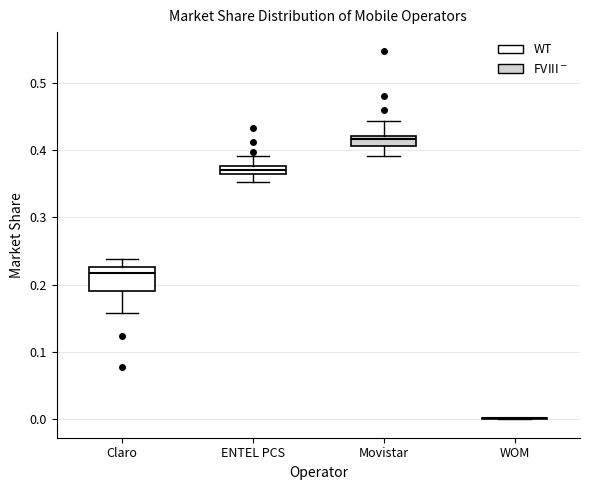

Which box is the tallest, from its lower edge to its upper edge?

Claro